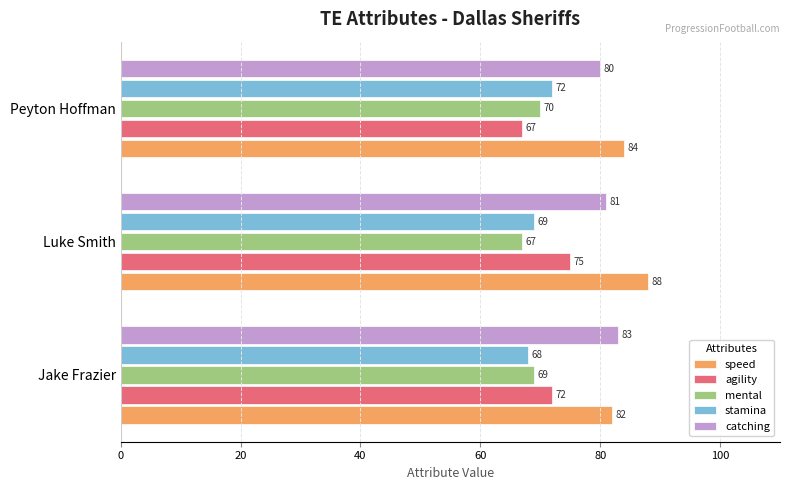

True or false: catching has a value of 80 at Peyton Hoffman.

True